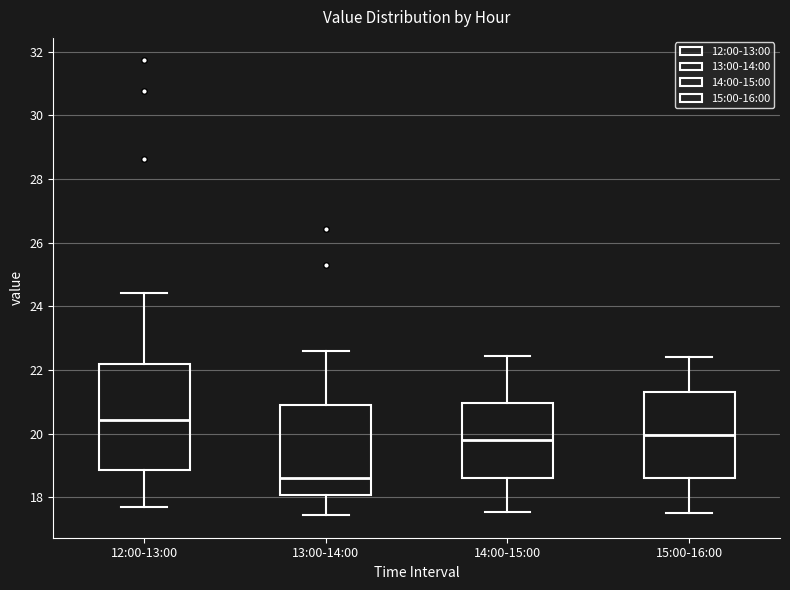

Where does the upper whisker of the box for 12:00-13:00 end on the y-axis? The values are not printed on the chart, so give them approximately, as read against the axis.

24.4